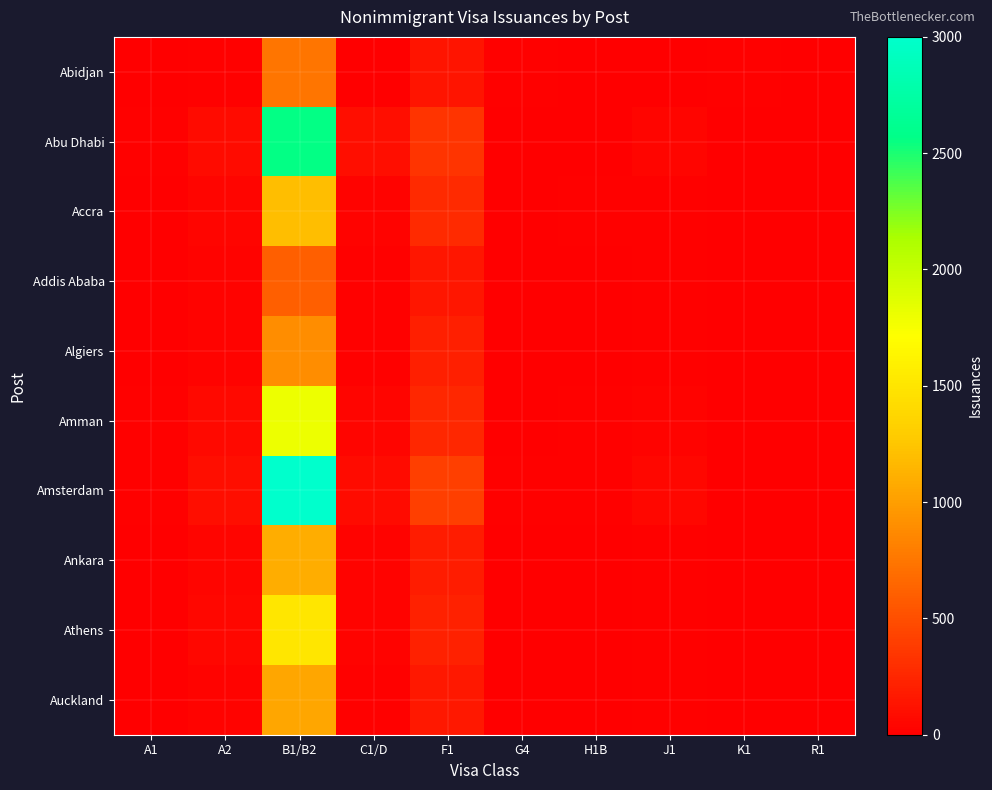

What is the total value across all series at A1?

101